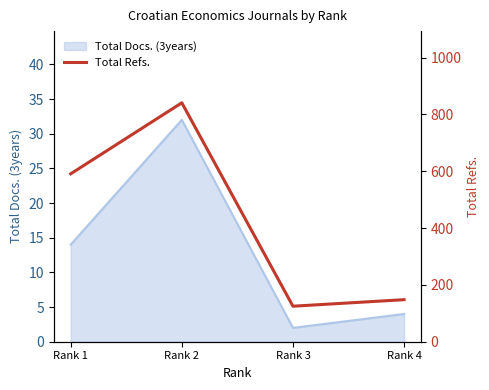

Reading left to right, extract all data points from this chart.

Rank 1=591	Rank 2=841	Rank 3=125	Rank 4=148